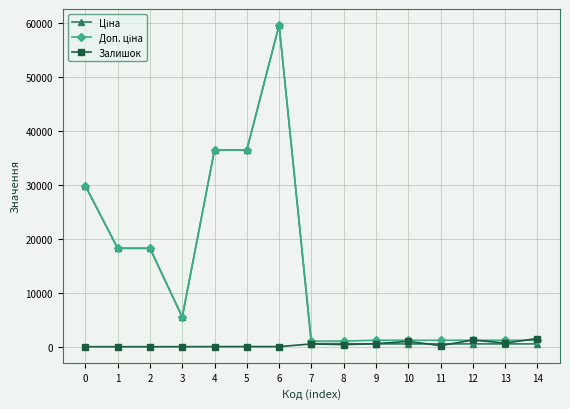

At which category is the sum across all series the highest?

6